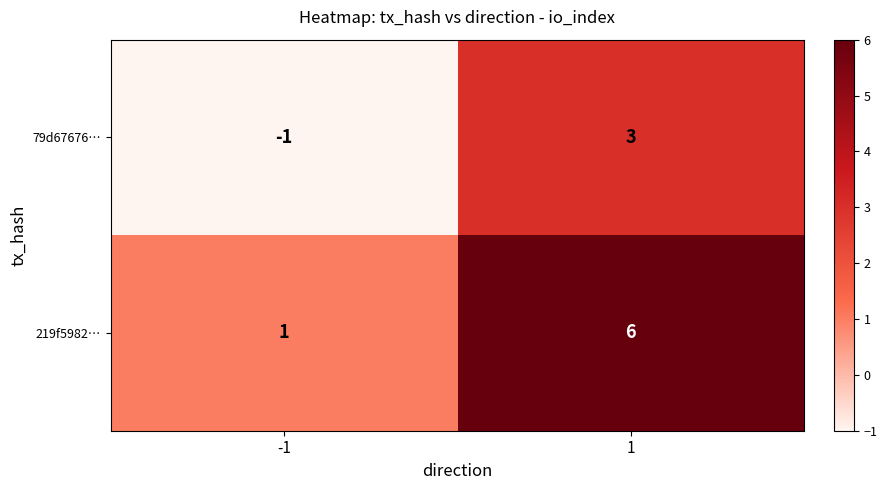

What is the average value of the 219f5982… series?

4